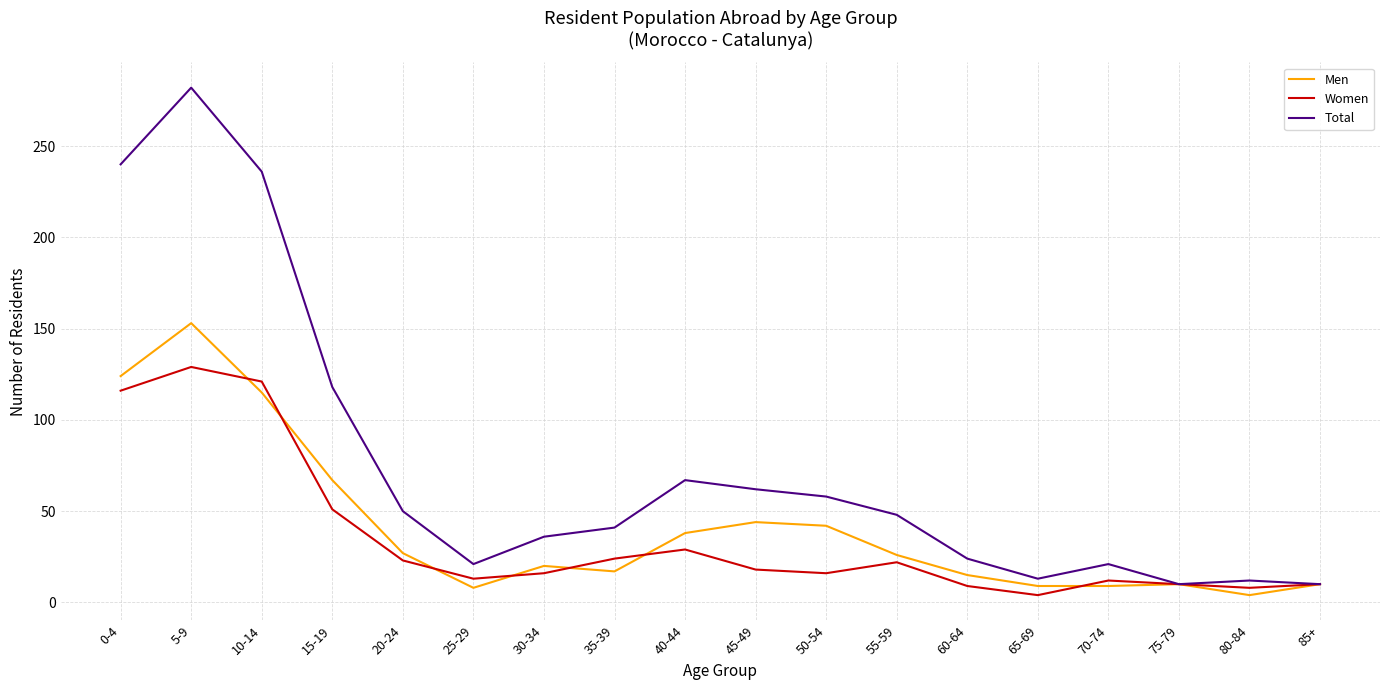

Rank the series by their maximum value, from highest to lowest.

Total, Men, Women